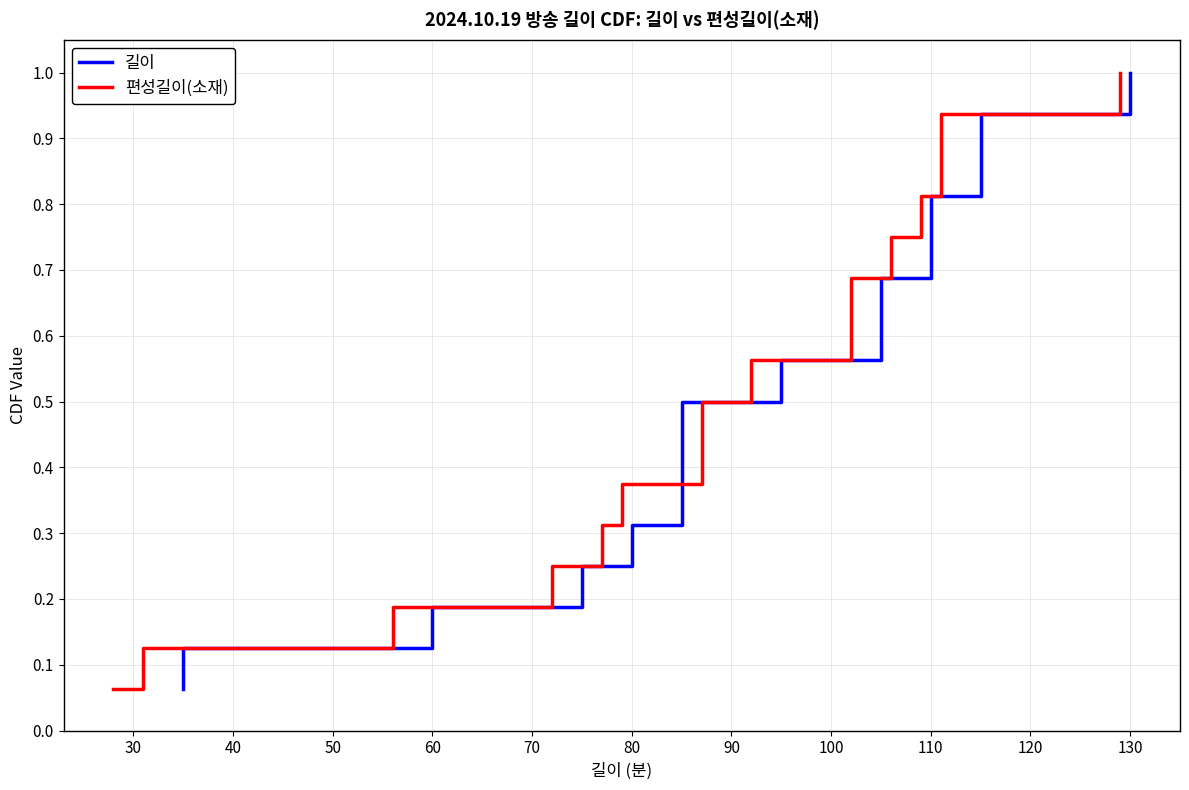

What is the minimum value for 길이?

0.1